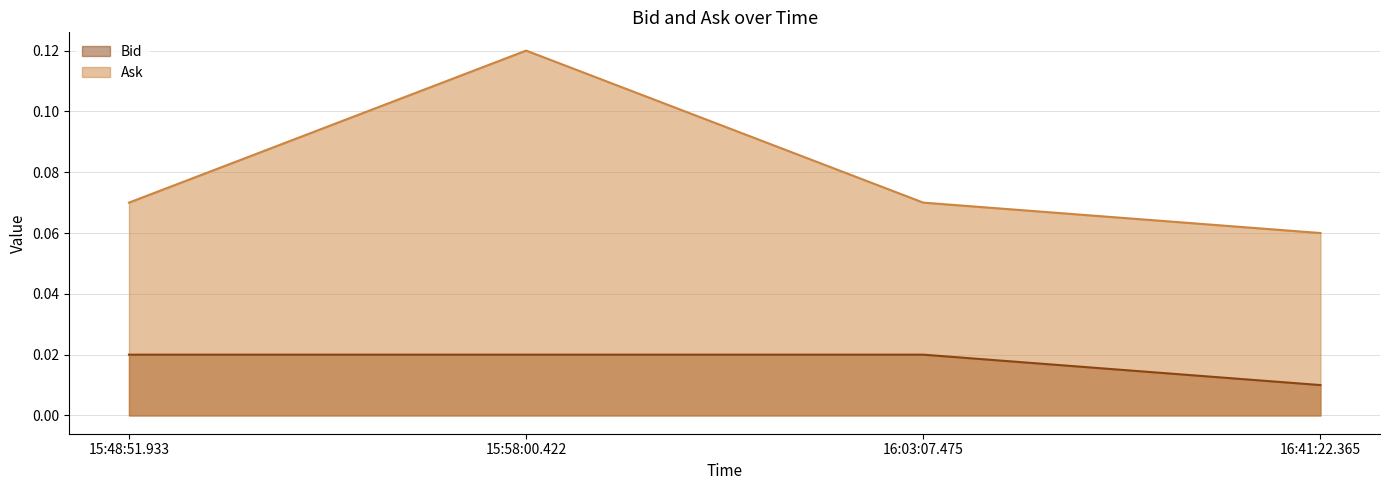

Which series has the largest range (max minus min)?

Ask